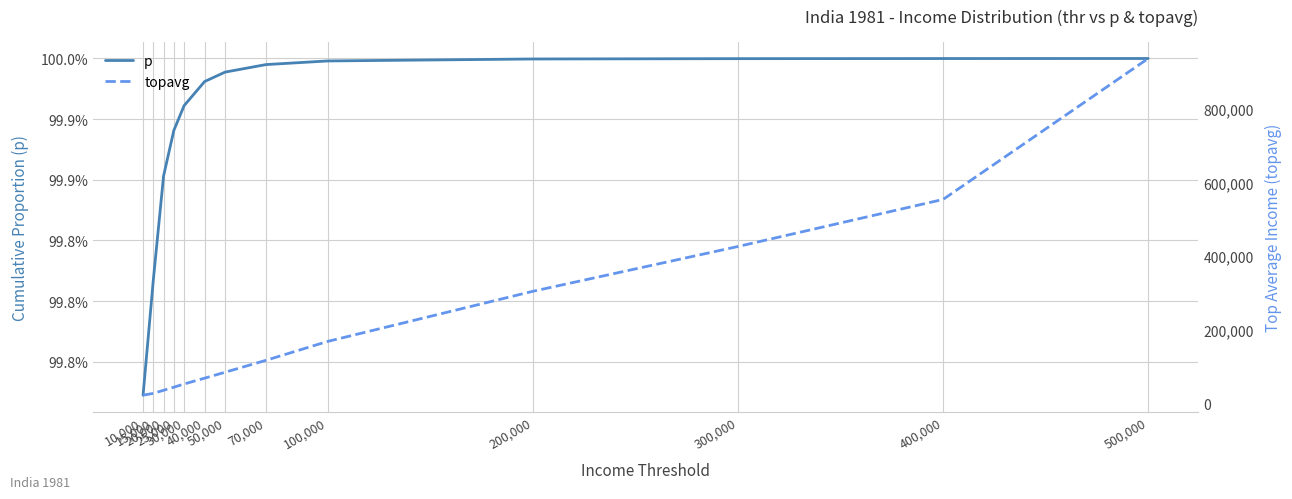

Reading left to right, list all the values displayed in this chart.

p: 1.0	1.0	1.0	1.0	1.0	1.0	1.0	1.0	1.0	1.0	1.0	1.0	1.0
topavg: 22333.7	27285.9	35643.4	44022.6	52710.0	68548.2	84671.4	117174.8	168356.8	304430.7	426094.6	553930.0	936681.8